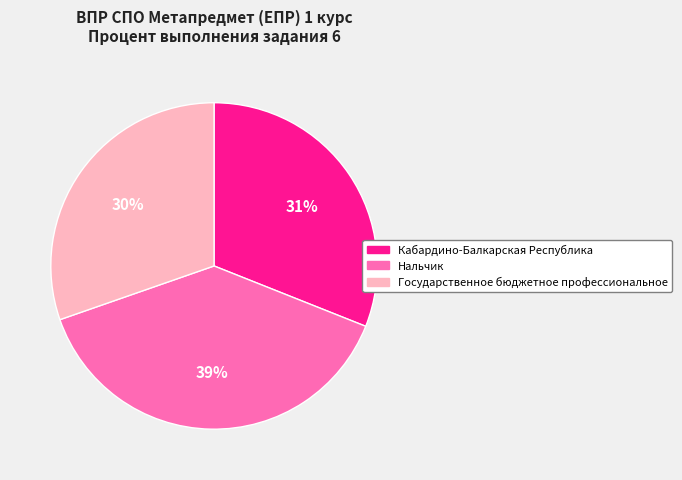

Does Нальчик account for over 50% of the chart?

No